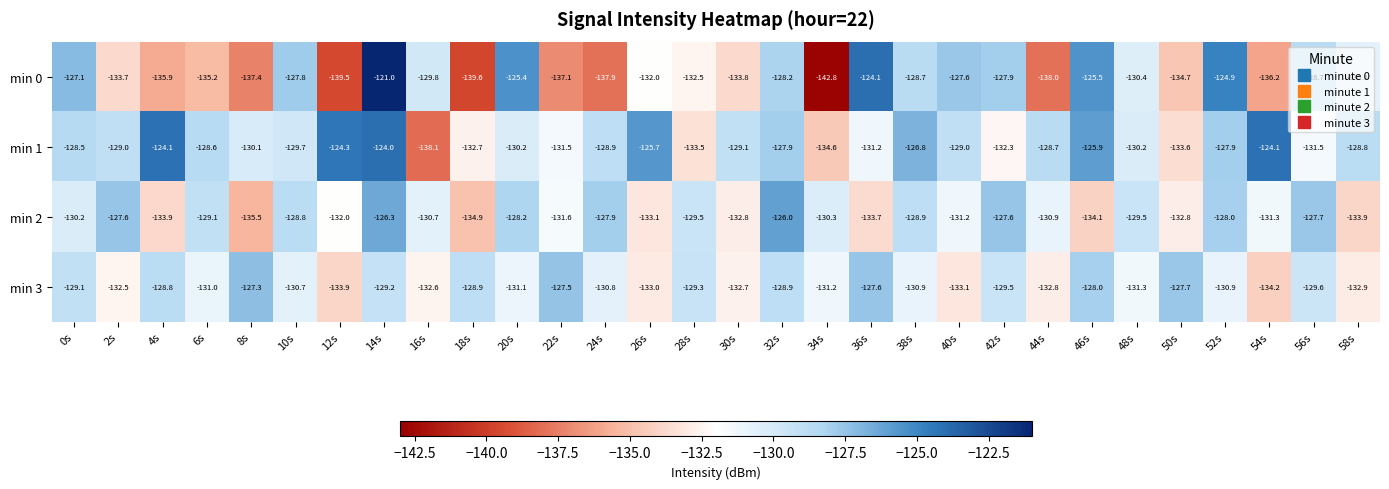

At which category is the sum across all series the highest?

14s